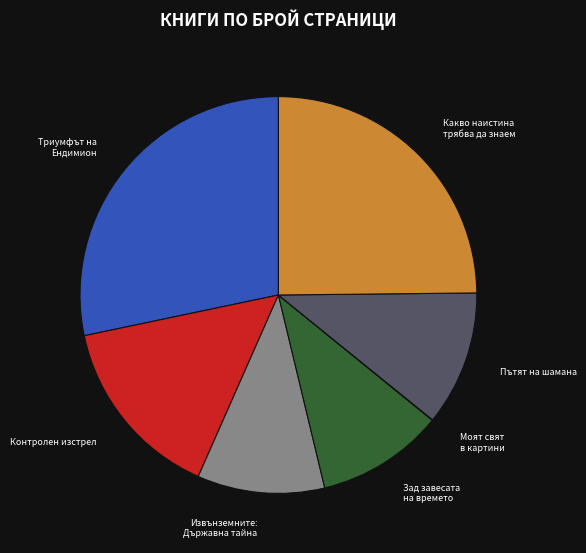

Does any single category account for the majority?

No